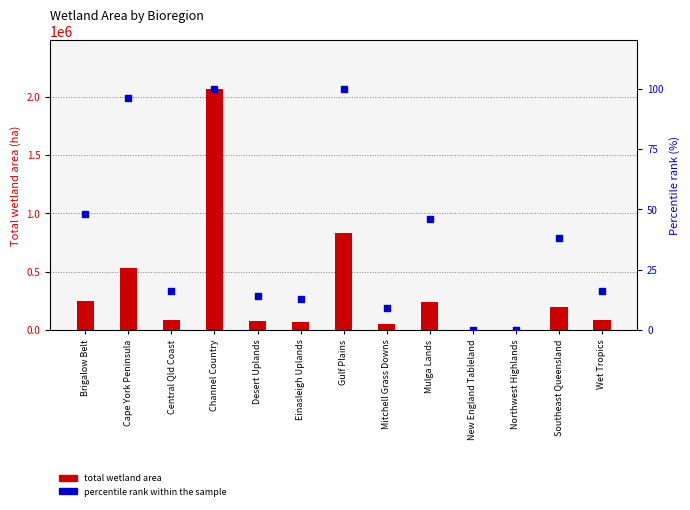

Which series reaches the minimum Y coordinate?

Percentile rank within sample